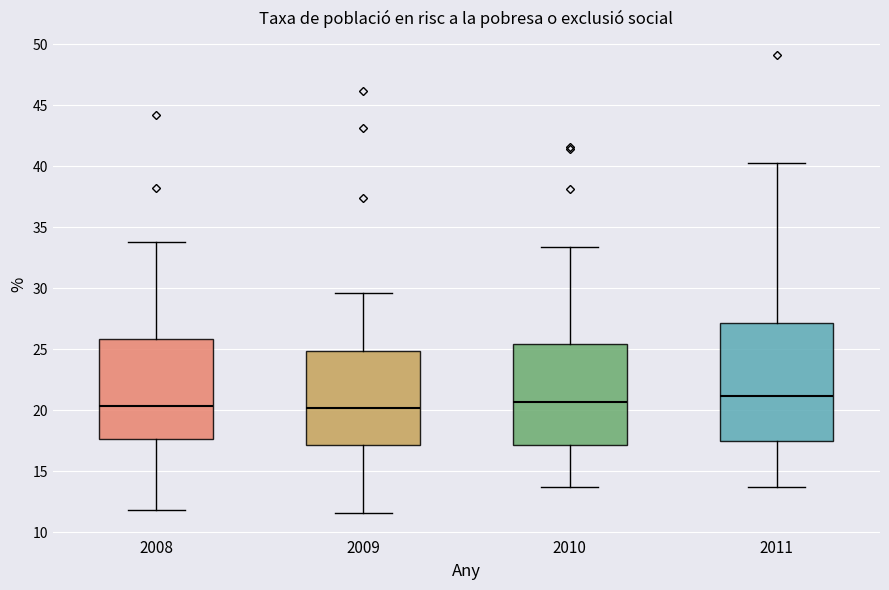

Reading left to right, read every box against the y-axis: the position of its median line, the range the box covers, and the ends of its whiskers. The values are not printed on the chart, so give them approximately, as read against the axis.

2008: median 20.5, box 17.5 to 26.0, whiskers 12.0 to 34.0
2009: median 20.0, box 17.0 to 25.0, whiskers 11.5 to 29.5
2010: median 20.5, box 17.0 to 25.5, whiskers 13.5 to 33.5
2011: median 21.0, box 17.5 to 27.0, whiskers 13.5 to 40.5